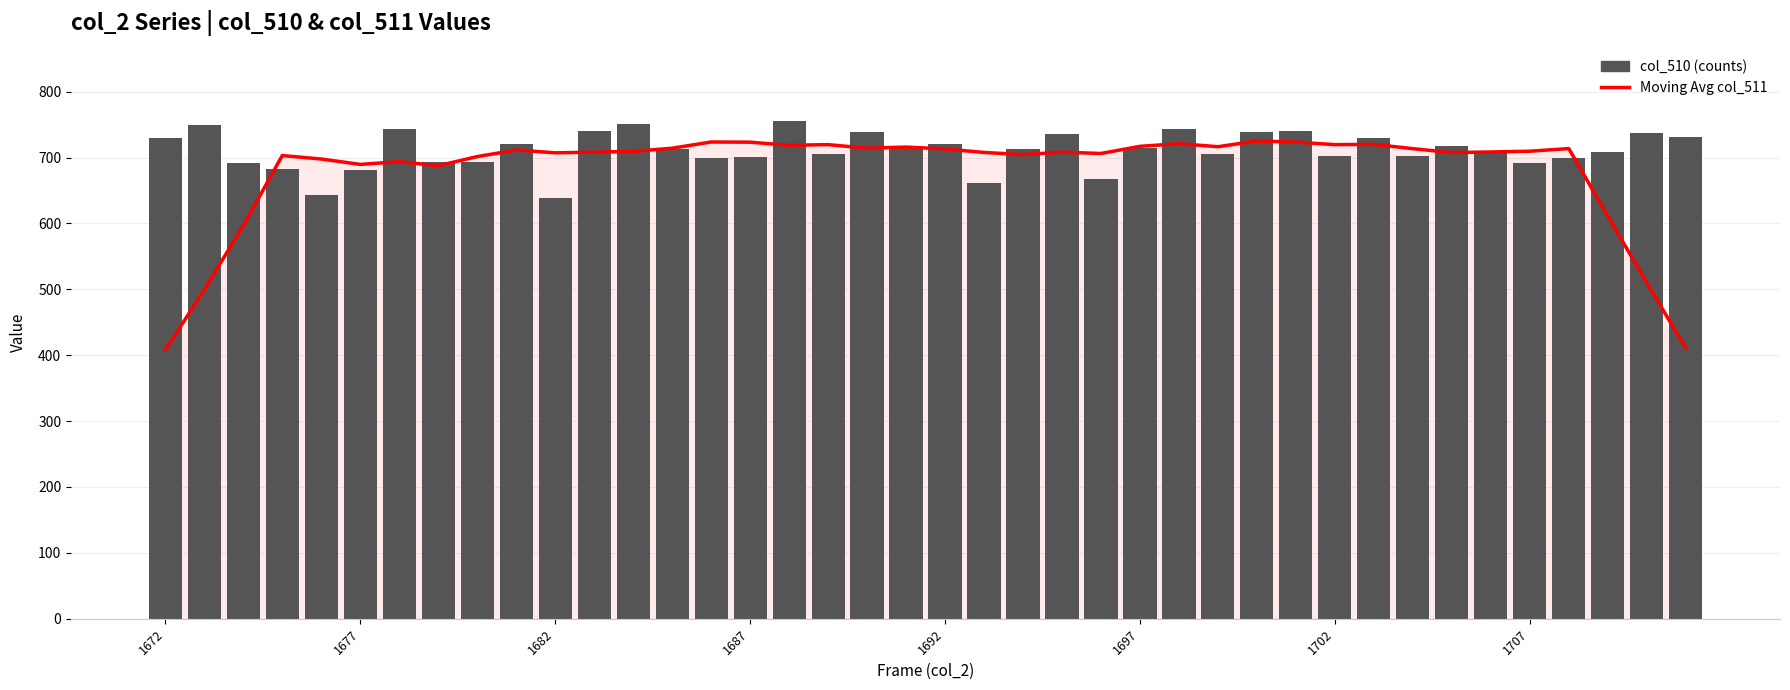

Rank the series by their average value, from lowest to highest.

Moving Avg (col_511), col_510